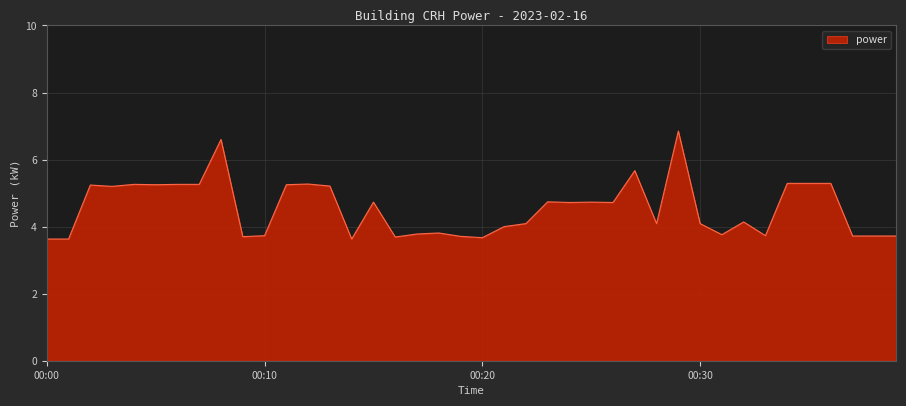

What is the smallest value displayed?

3.6